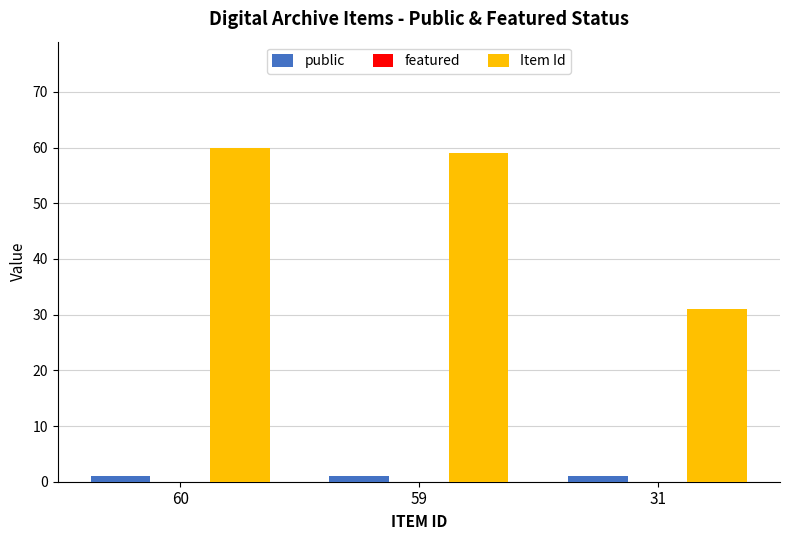

Which series changed the most between 59 and 31?

Item Id